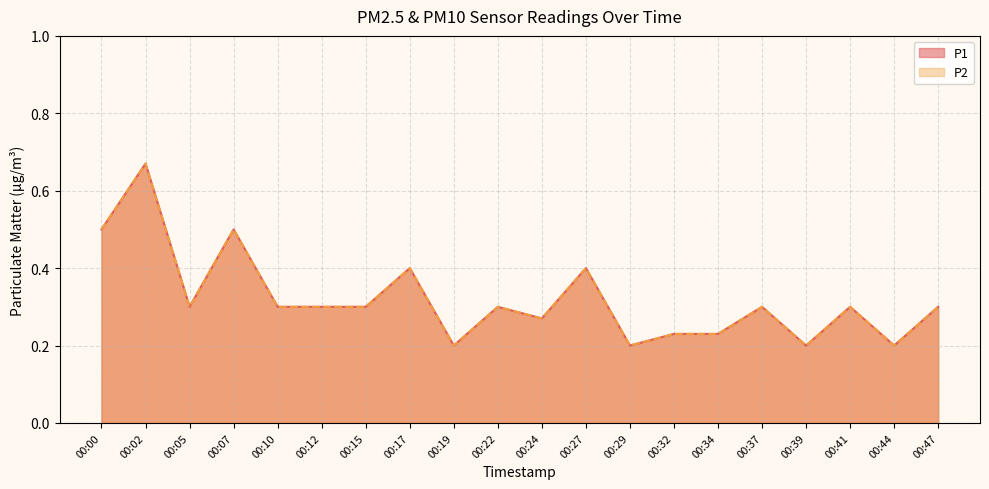

True or false: P1 and P2 cross at least once.

False